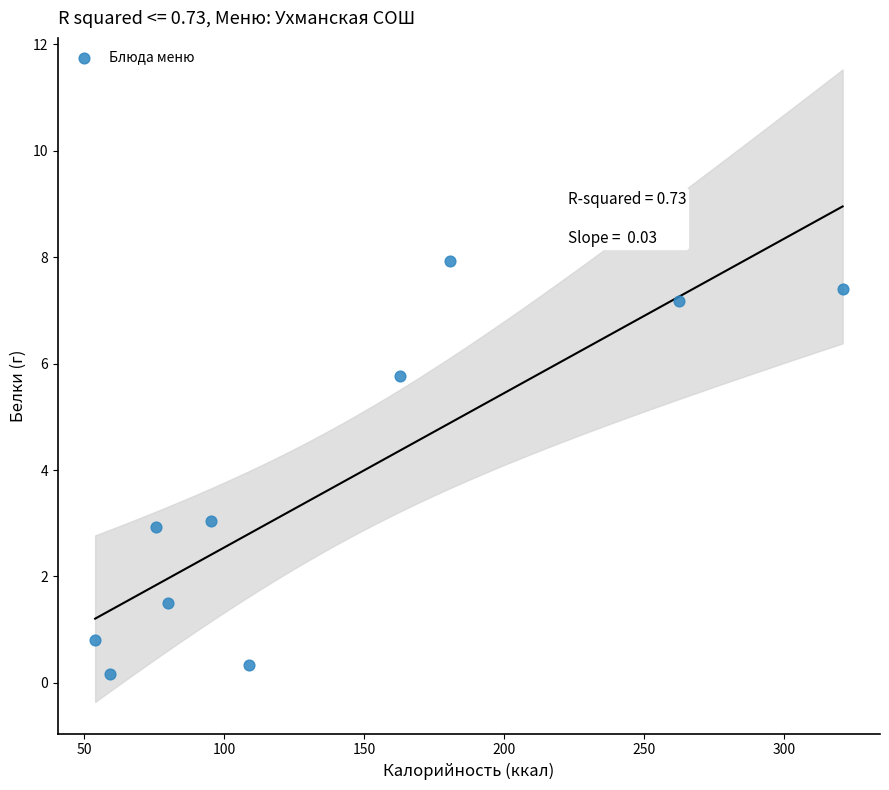

What is the range of X values (max minus min)?

267.1